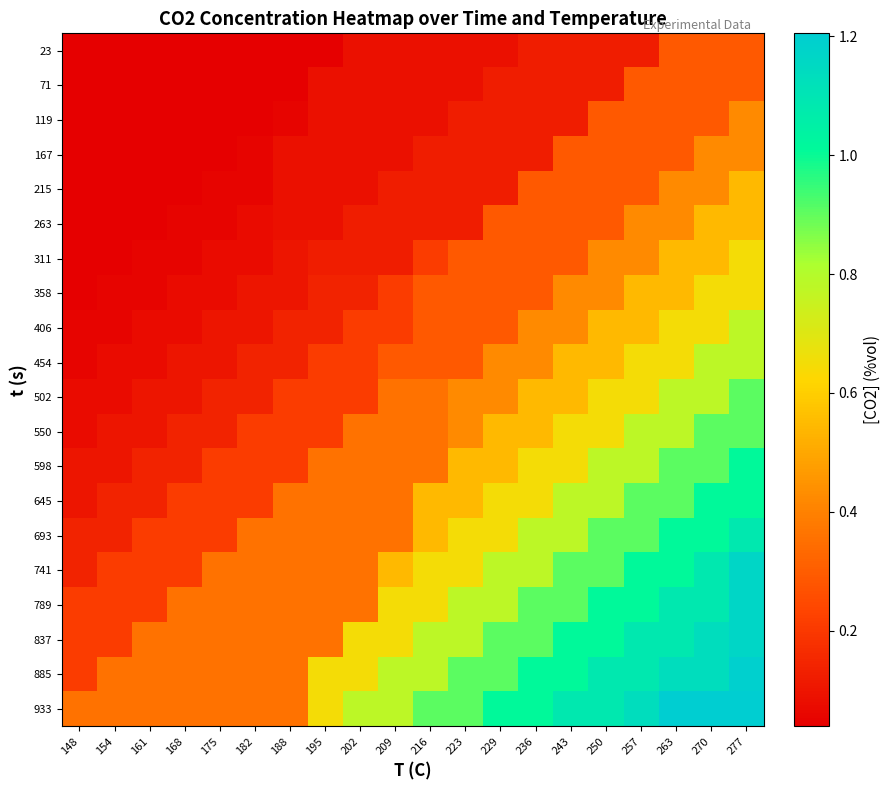

Which label corresponds to the largest value in the chart?

263